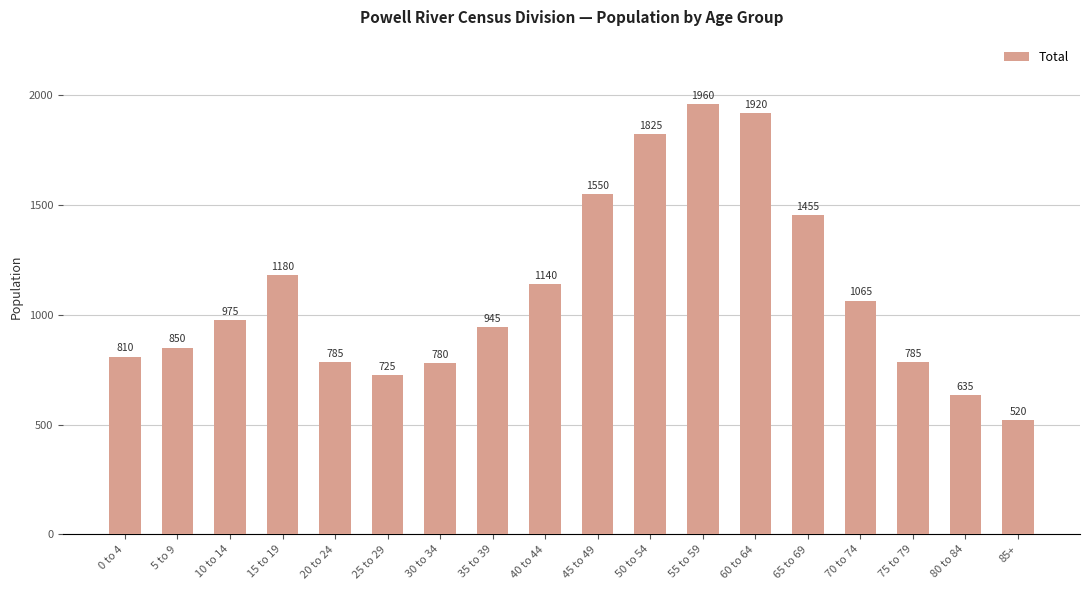

What is the change in value from 35 to 39 to 60 to 64?

+975